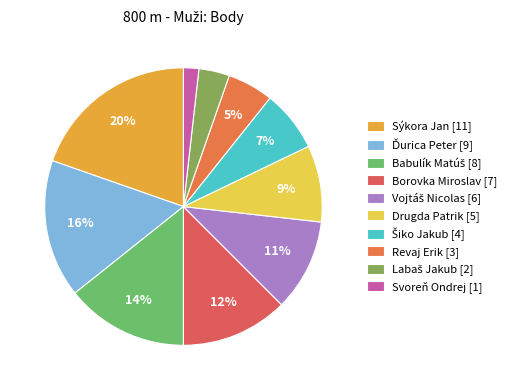

To the nearest percent, what percentage of the pie is Drugda Patrik?

9%